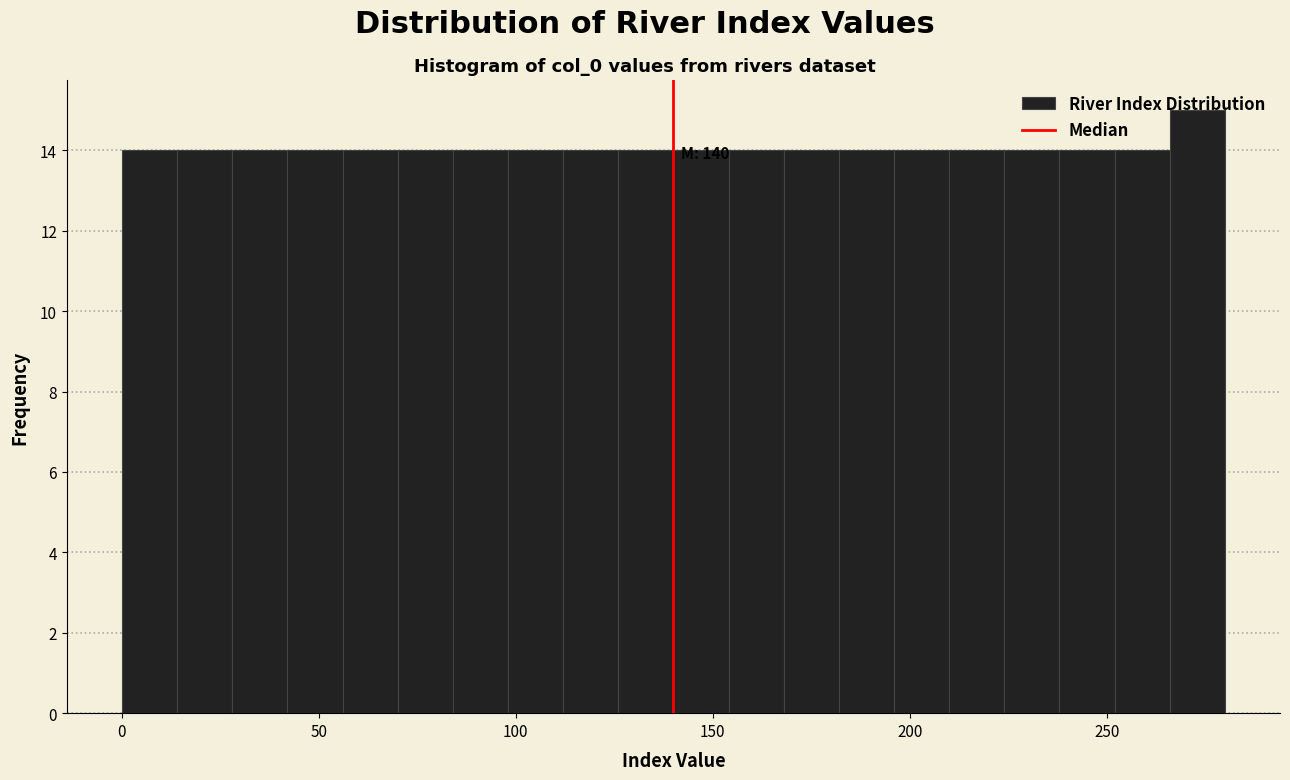

Around what value on the x-axis is the tallest bar? Give the approximate position of its centre, as read against the axis.

275